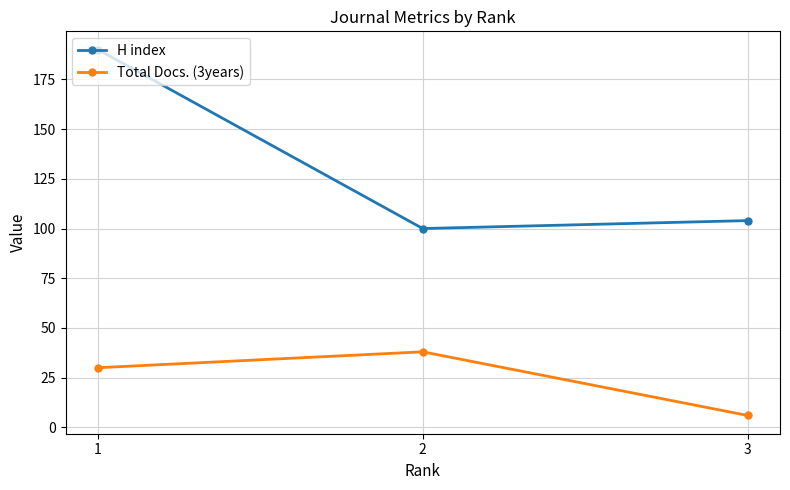

How many values in the H index series are below 104?

1